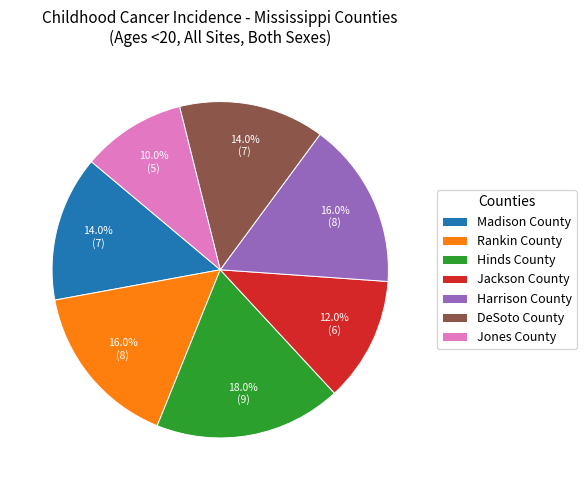

True or false: Rankin County accounts for 16% of the total.

True